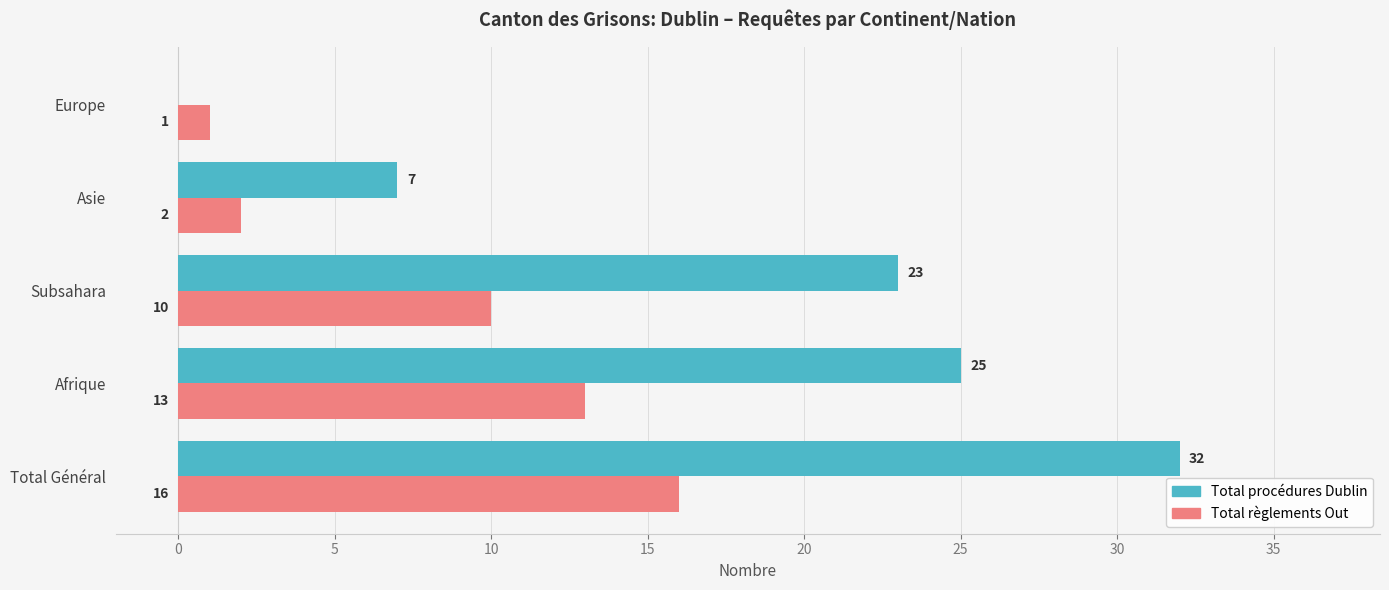

True or false: Total procédures Dublin has a value of 2 at Asie.

False